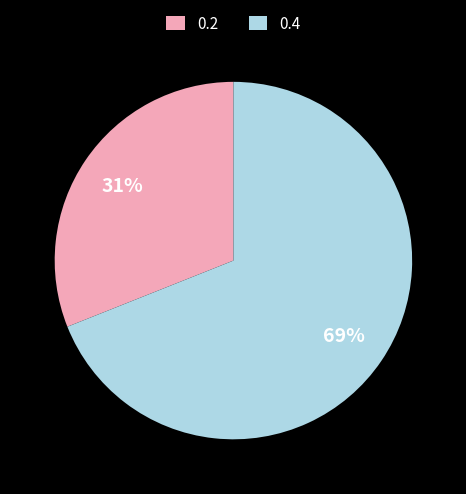

To the nearest percent, what is the average slice percentage?

50%